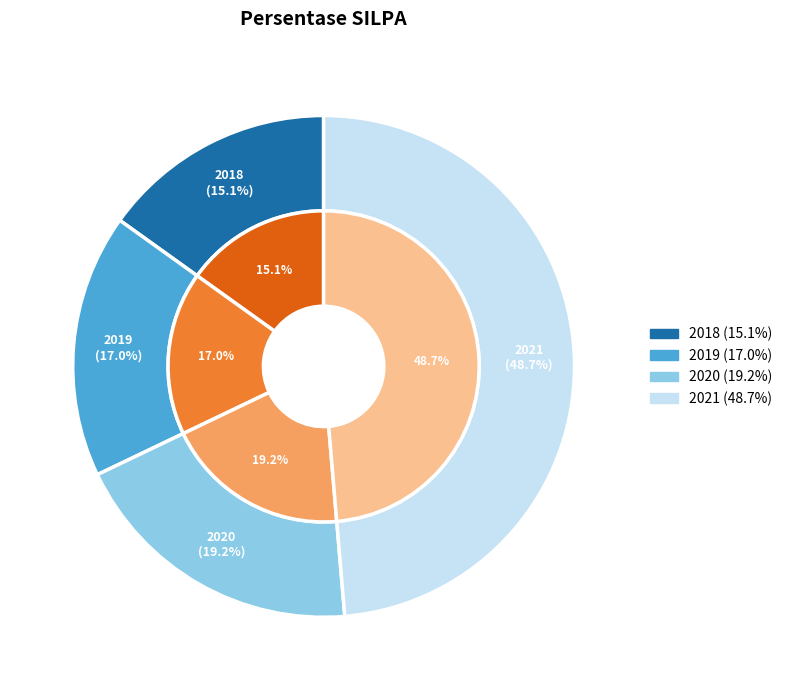

To the nearest percent, what percentage of the pie is 2018?

15%